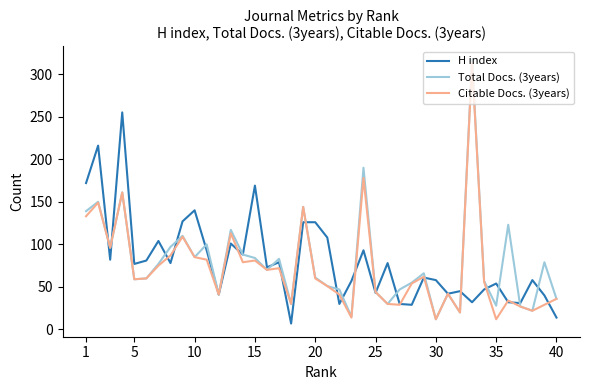

What are all the series names shown in the legend?

H index, Total Docs. (3years), Citable Docs. (3years)